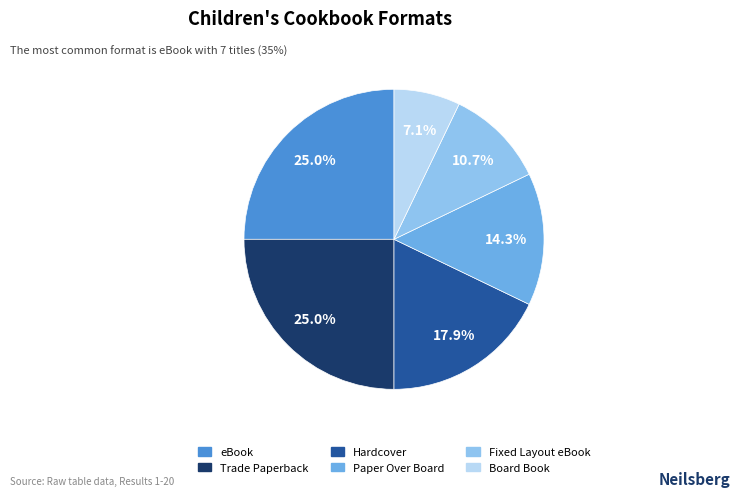

Between Hardcover and Trade Paperback, which is larger?

Trade Paperback